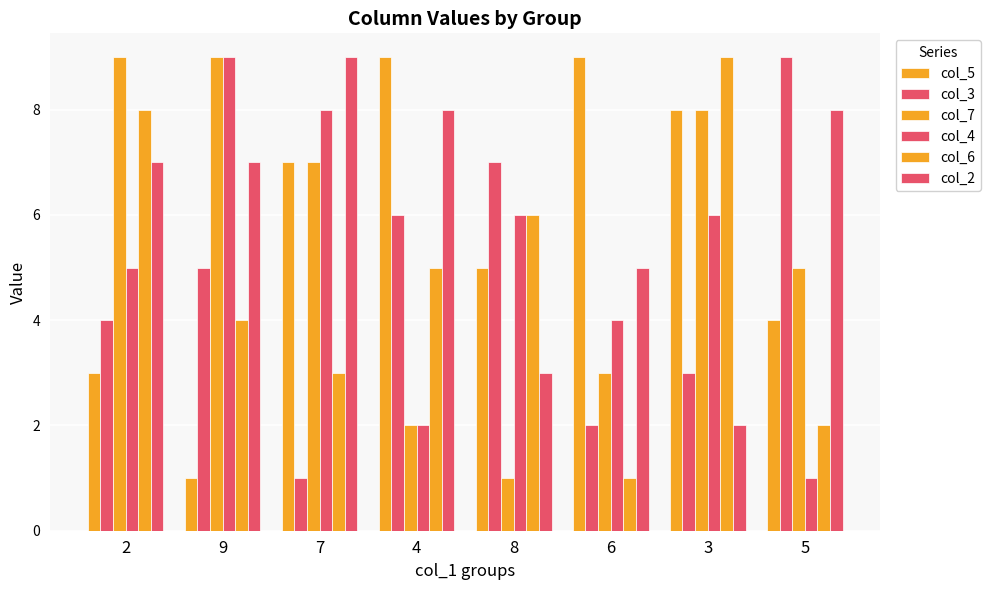

How many data points does each series have?

8